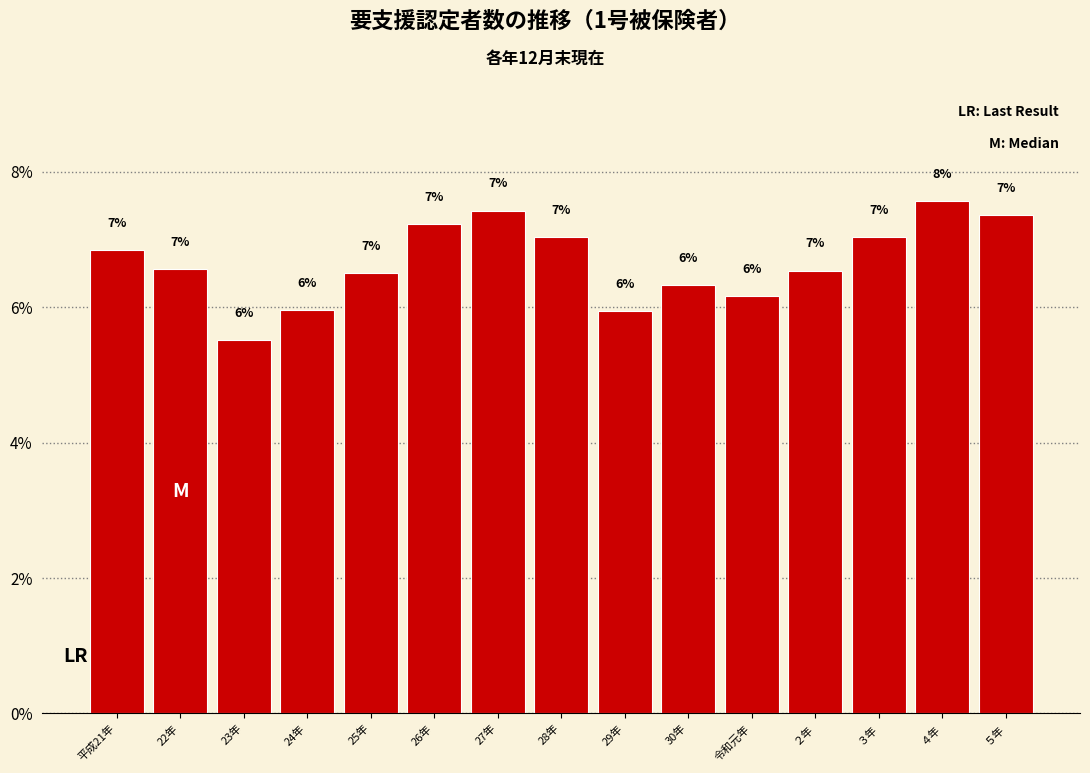

What is the label of the 7th bar from the right?

29年